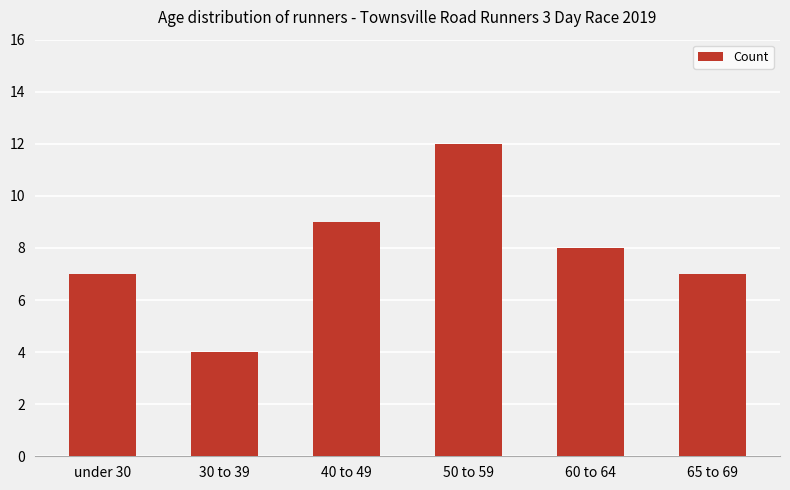

Between 50 to 59 and under 30, which is larger?

50 to 59